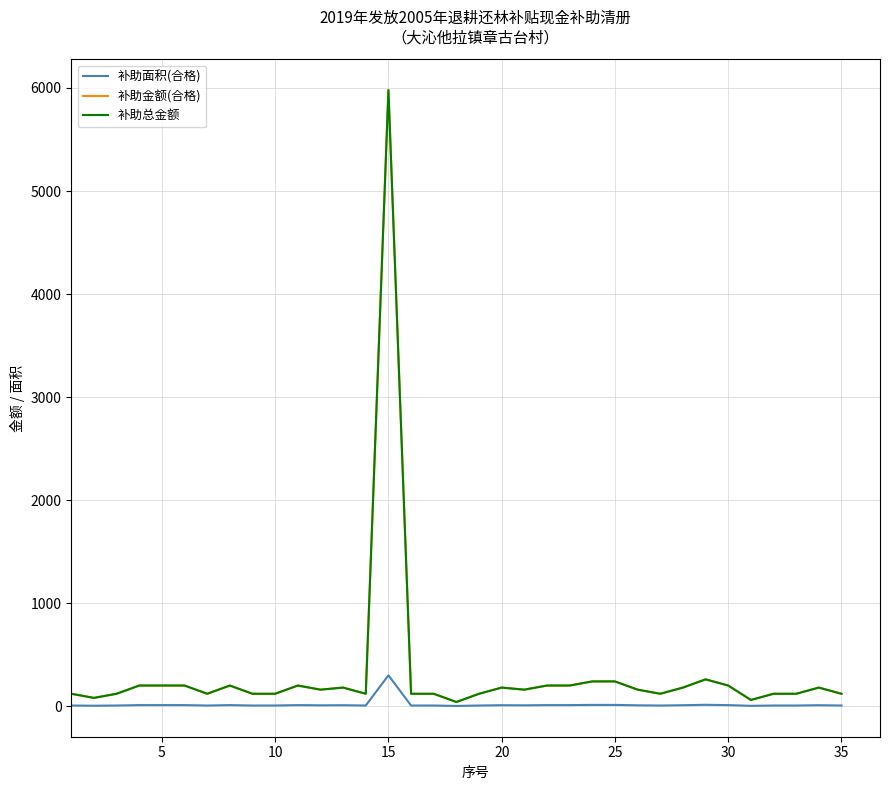

What is the highest value of the 补助面积(合格) series?

299